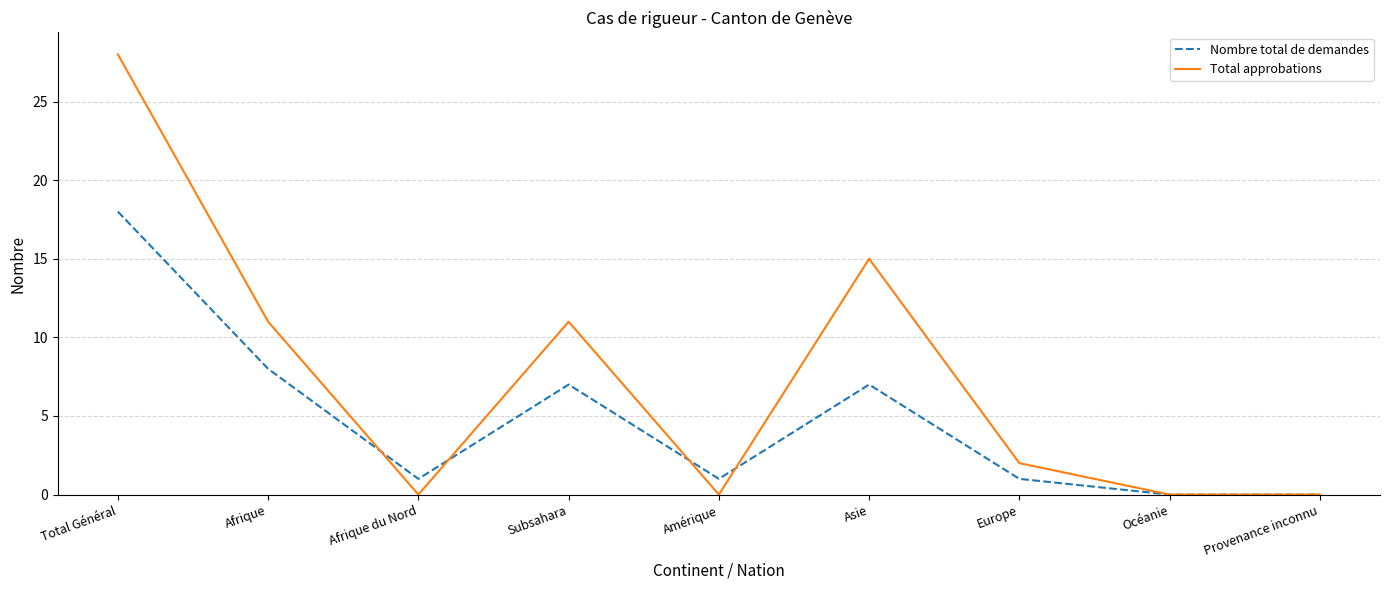

Is this an area chart (filled region under the line)?

No